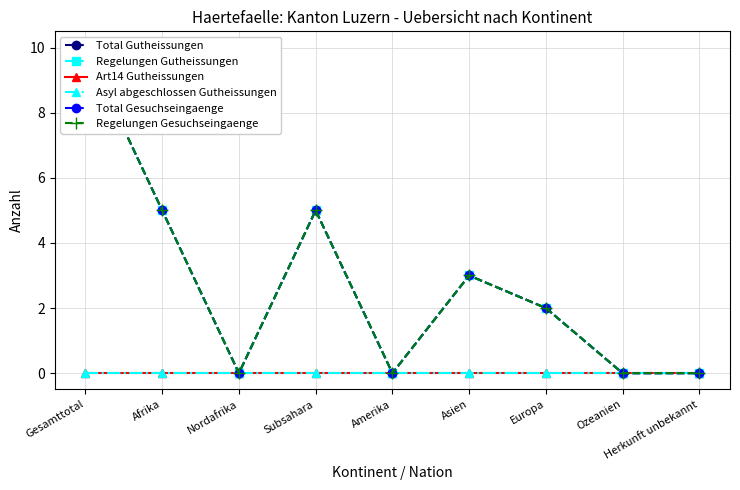

Which series has the largest total across all categories?

Total Gutheissungen